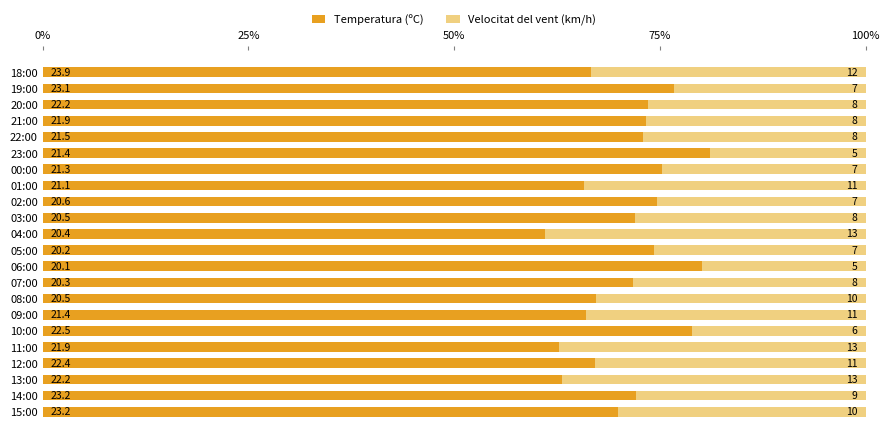

What are all the series names shown in the legend?

Temperatura (ºC), Velocitat del vent (km/h)